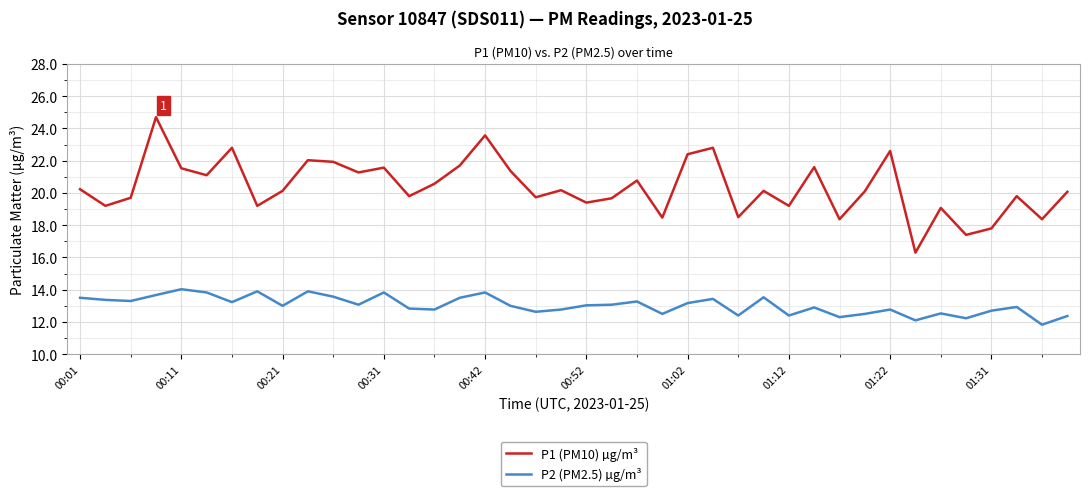

True or false: P2 (PM2.5) µg/m³ and P1 (PM10) µg/m³ cross at least once.

False